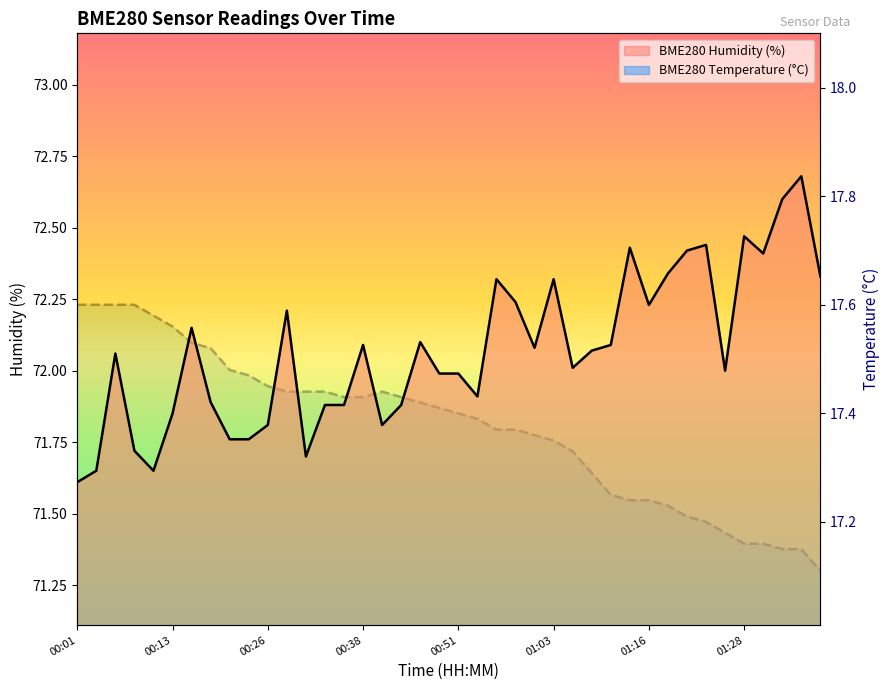

Where is BME280_temperature nearest to the value 17?

01:38